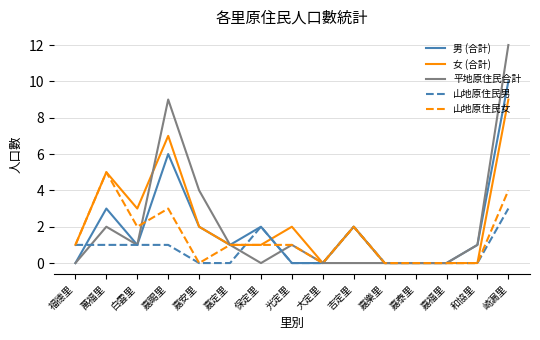

At 嘉賜里, list the series in order from largest to smallest.

平地原住民合計, 女 (合計), 男 (合計), 山地原住民女, 山地原住民男